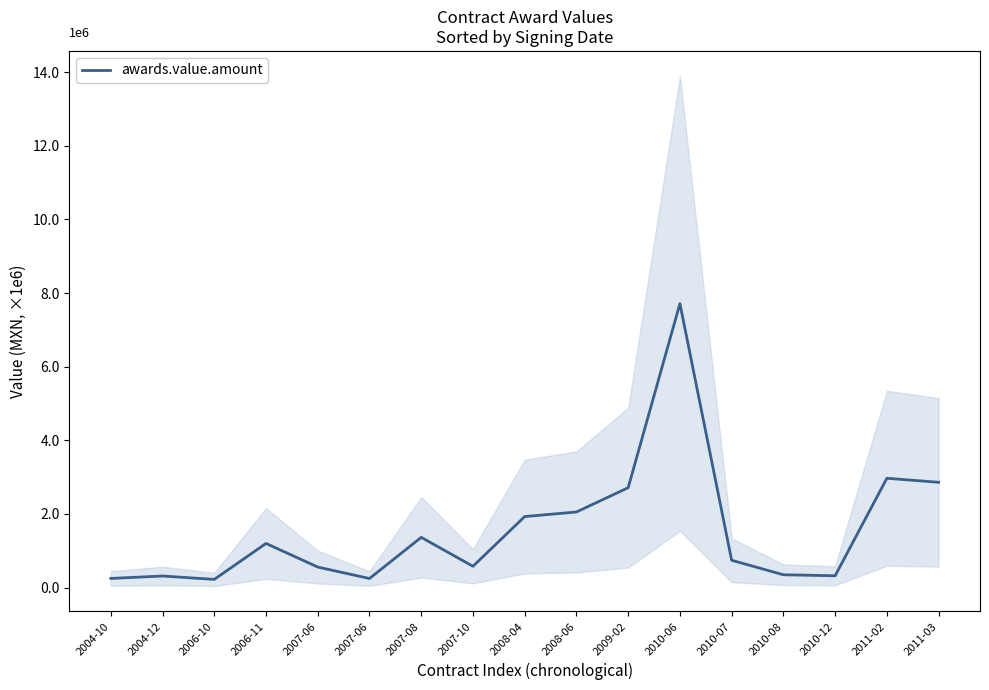

What is the difference between the values at 2008-04 and 2010-12?

1608577.7